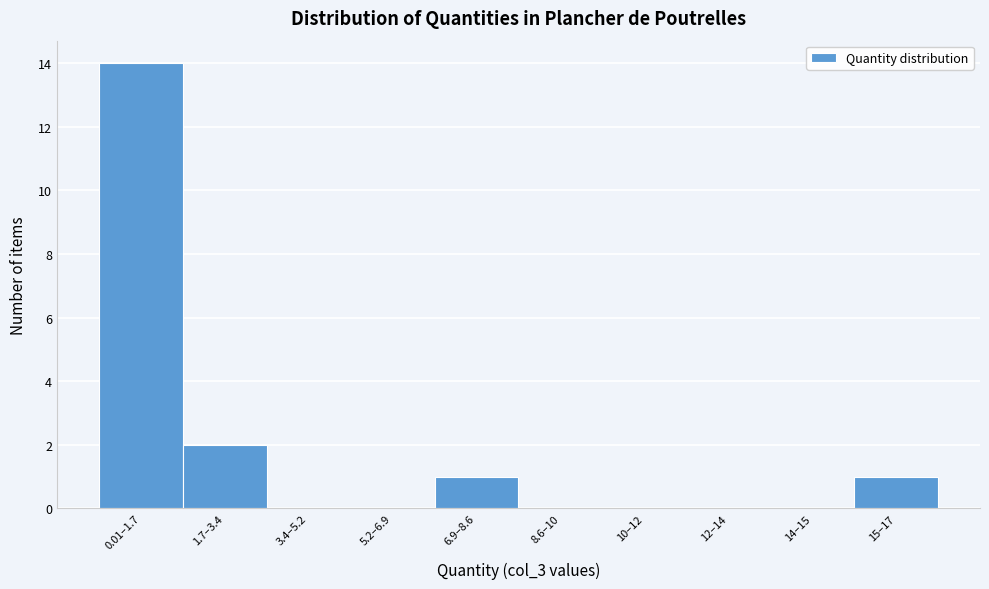

Reading left to right, list all the values displayed in this chart.

0.01–1.7=14	1.7–3.4=2	3.4–5.2=0	5.2–6.9=0	6.9–8.6=1	8.6–10=0	10–12=0	12–14=0	14–15=0	15–17=1